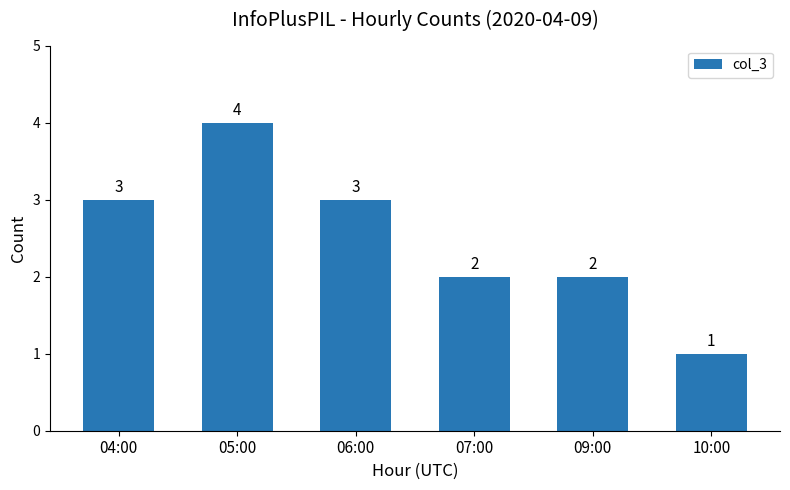

What is the approximate value at 05:00?

4